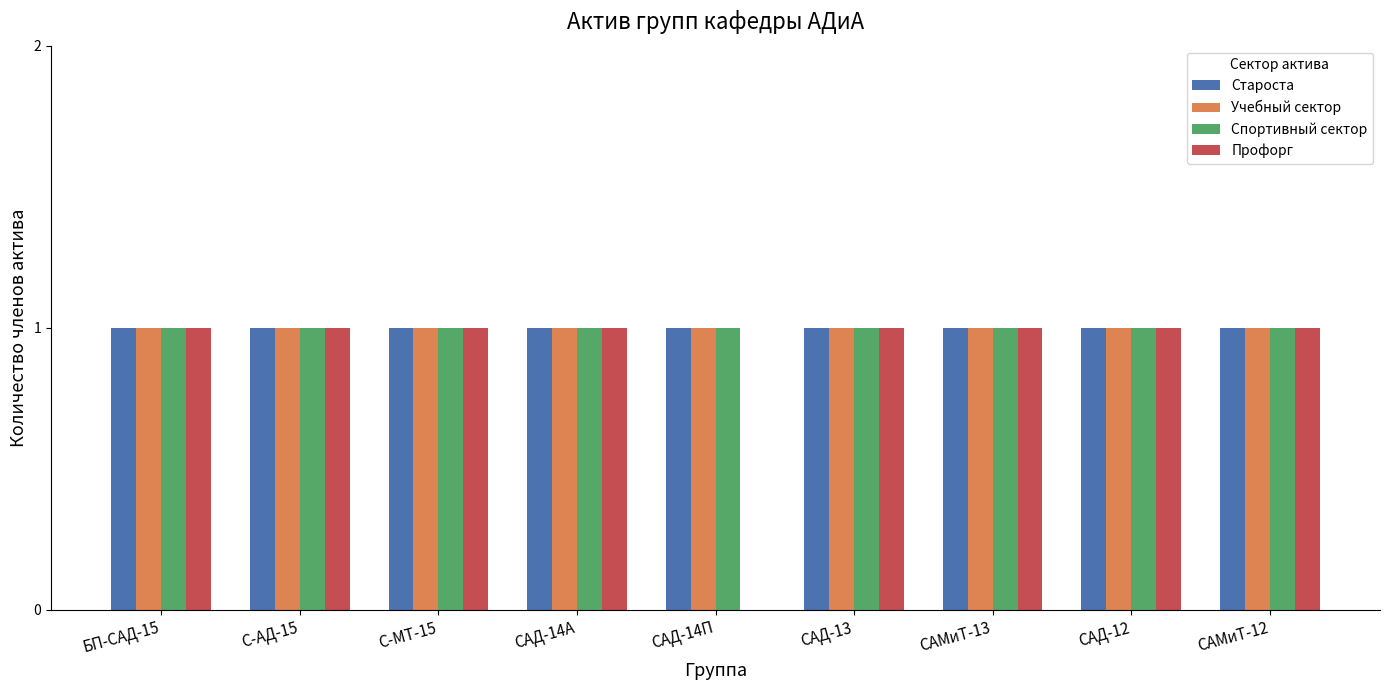

What is the total value across all series at САД-13?

4